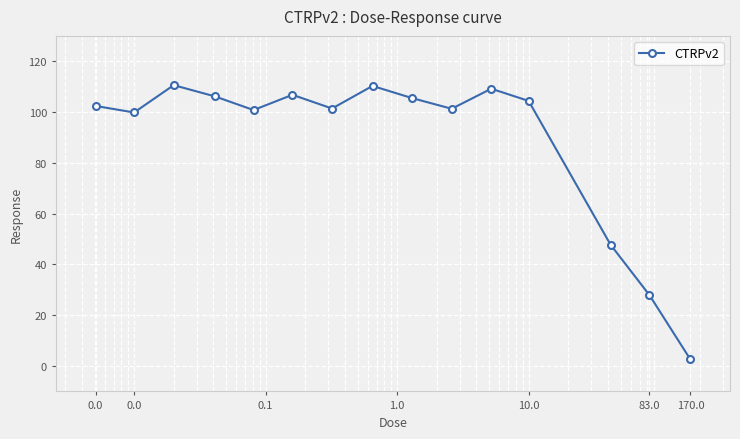

What is the difference between the maximum and minimum values?

108.0